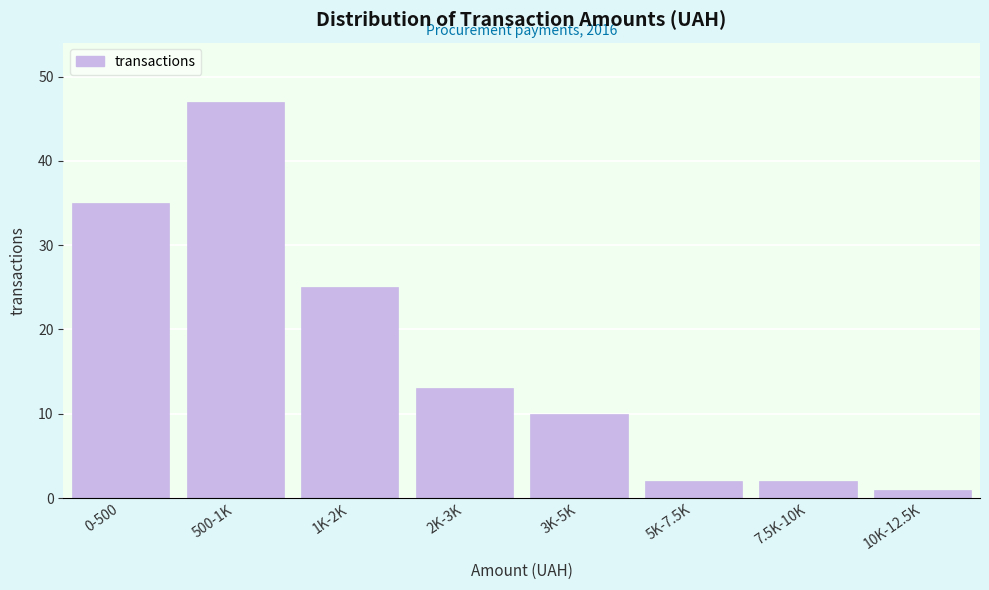

Reading right to left, extract all data points from this chart.

1	2	2	10	13	25	47	35